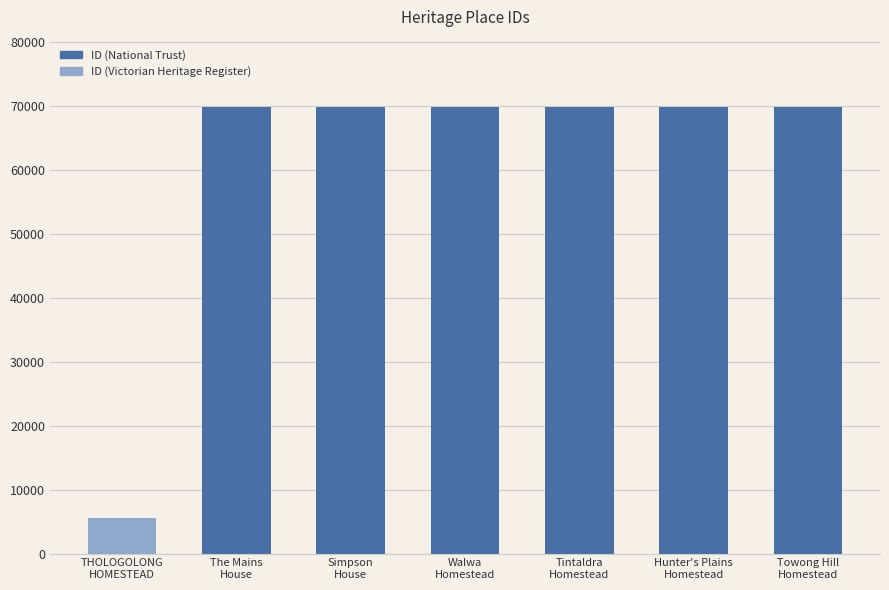

What is the value of the 3rd bar from the left?

69830